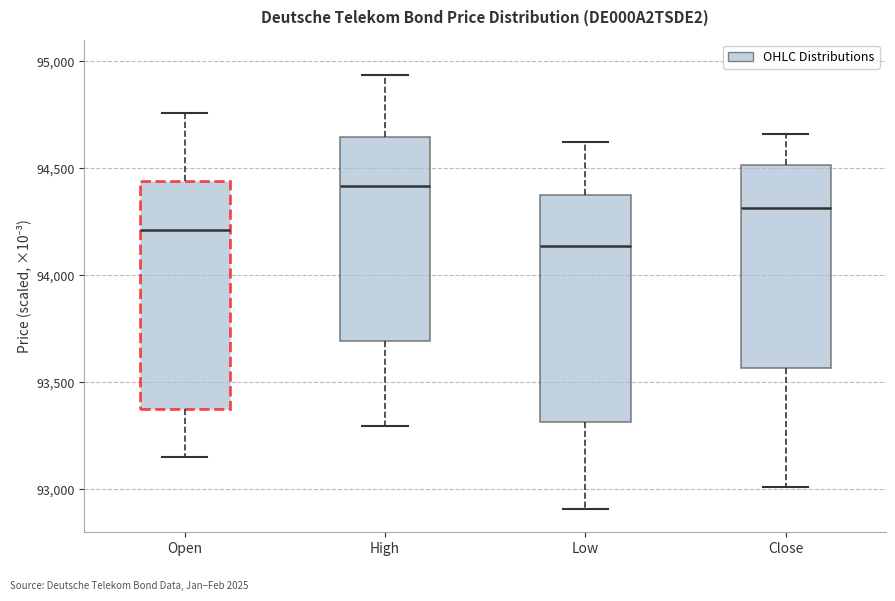

Where does the median line of the box for Close sit on the y-axis? The values are not printed on the chart, so give them approximately, as read against the axis.

94300